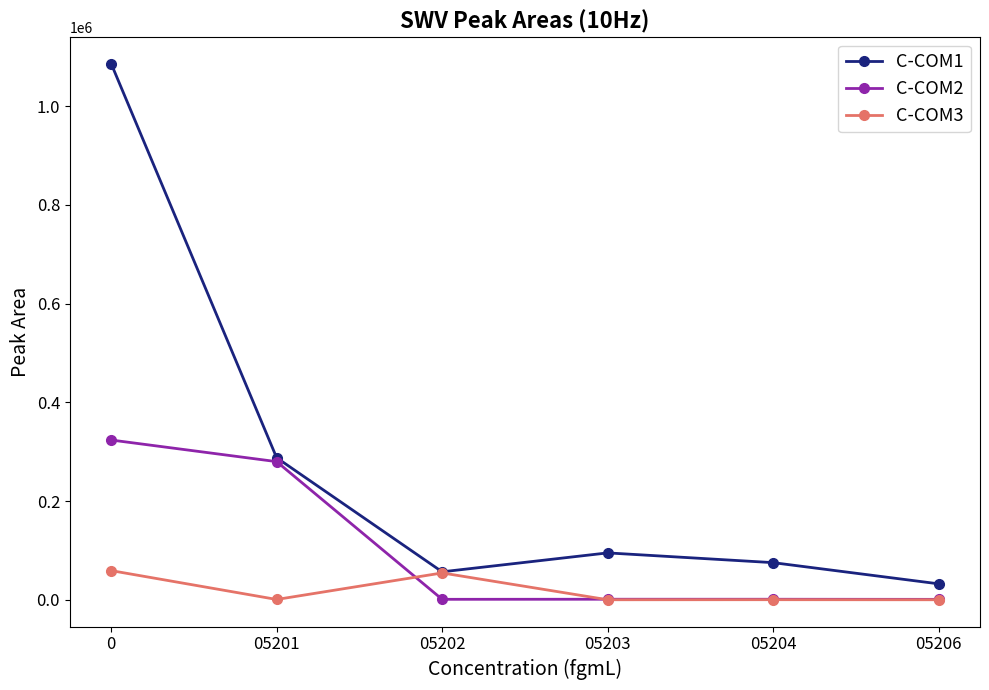

True or false: C-COM1 has a value of 75217 at 05204.

True